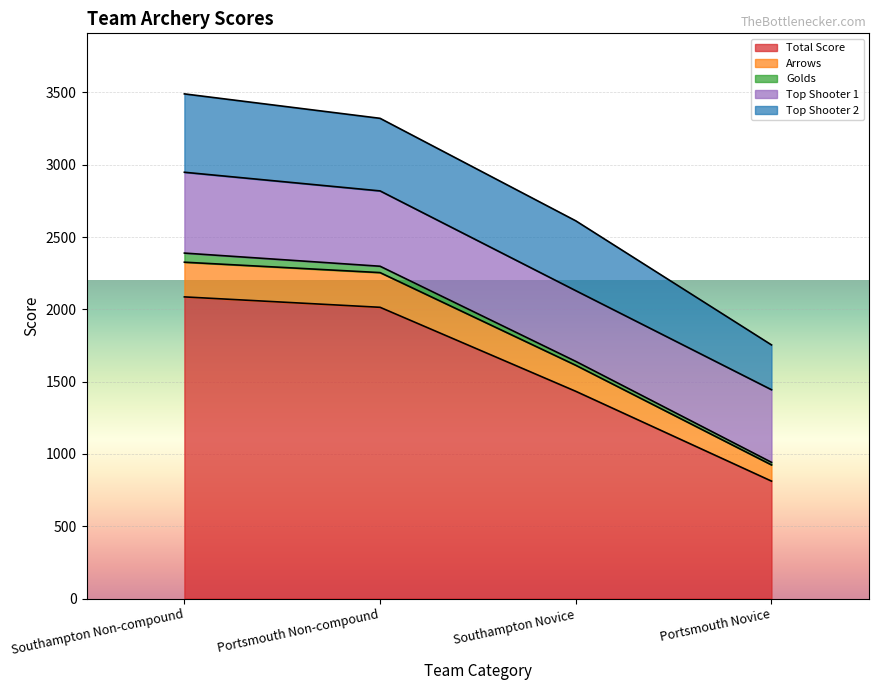

What position from the right is Southampton Non-compound?

4